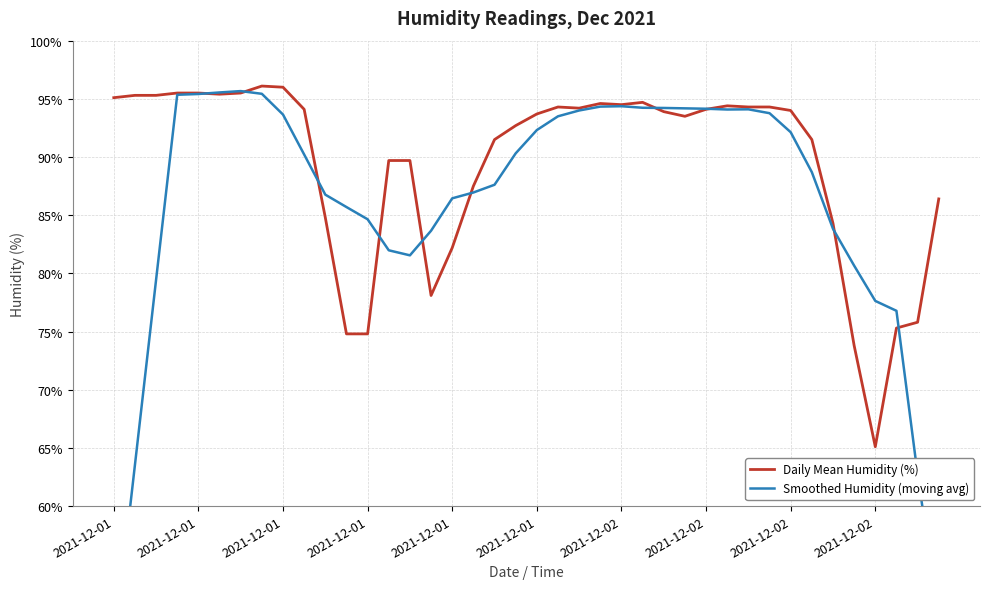

Is this an area chart (filled region under the line)?

No